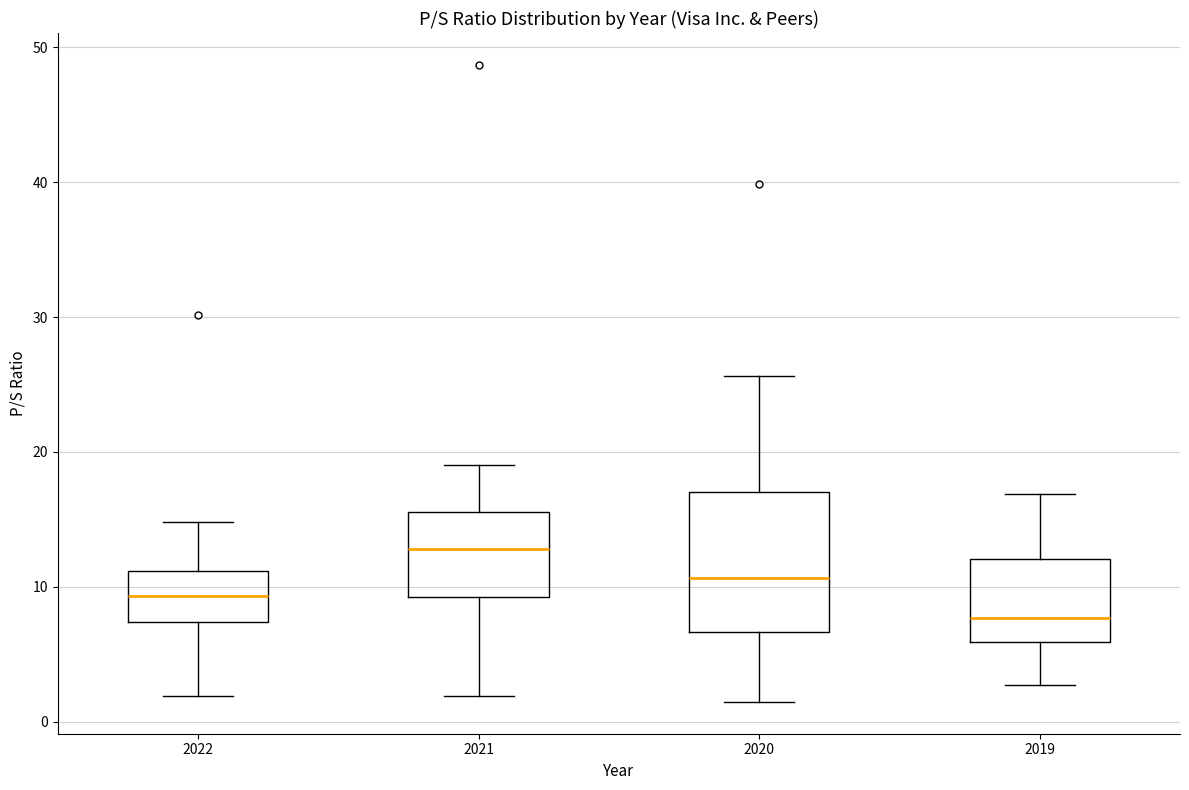

Reading left to right, transcribe this box plot: for each box, give where its median line is, the range the box spans, and where its two whiskers end, as read against the y-axis. The values are not printed on the chart, so give them approximately, as read against the axis.

2022: median 9, box 7 to 11, whiskers 2 to 15
2021: median 13, box 9 to 16, whiskers 2 to 19
2020: median 11, box 7 to 17, whiskers 1 to 26
2019: median 8, box 6 to 12, whiskers 3 to 17